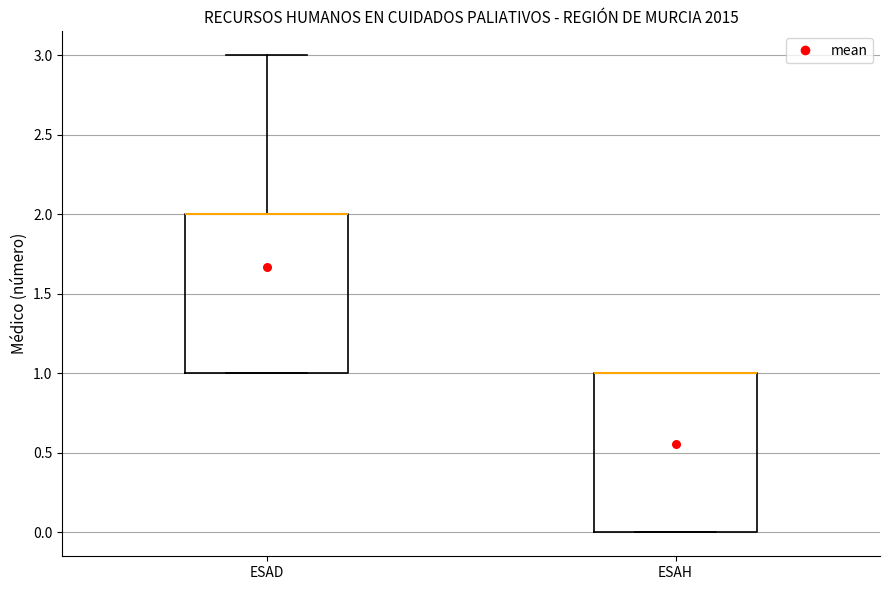

Reading left to right, transcribe this box plot: for each box, give where its median line is, the range the box spans, and where its two whiskers end, as read against the y-axis. The values are not printed on the chart, so give them approximately, as read against the axis.

ESAD: median 2 (drawn on the box's upper edge), box 1 to 2, whiskers 1 to 3
ESAH: median 1 (drawn on the box's upper edge), box 0 to 1, whiskers 0 to 1